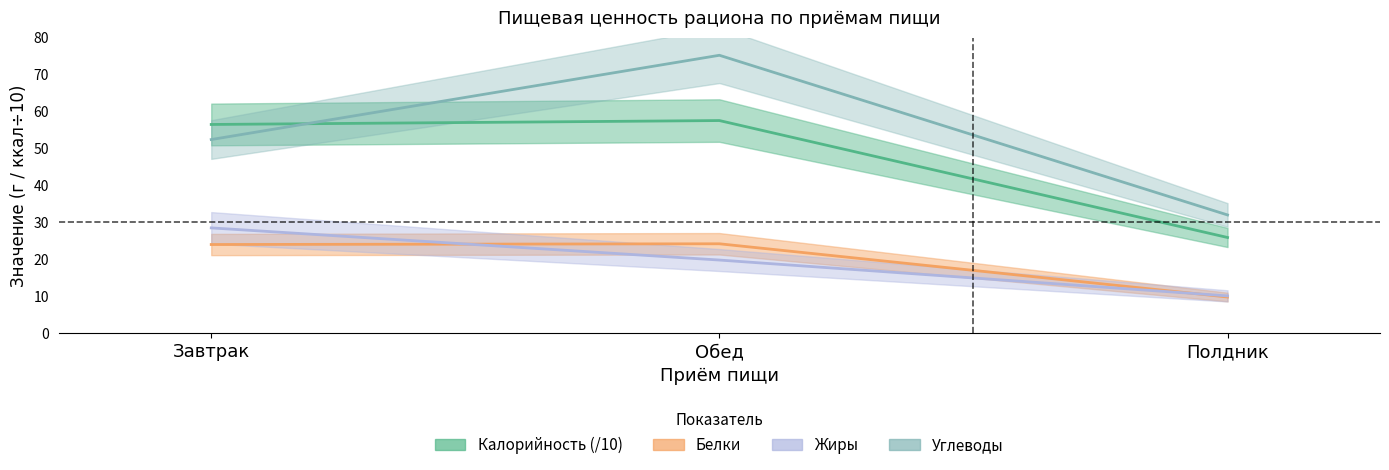

What is the label of the 1st point from the right?

Полдник